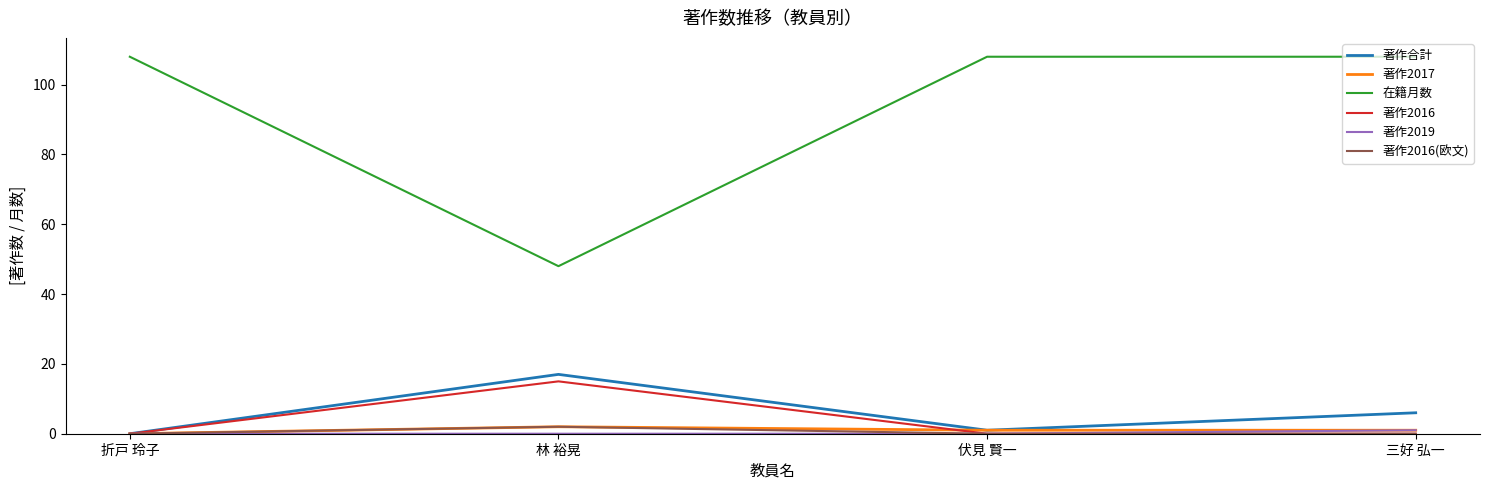

Which series changed the most between 折戸 玲子 and 林 裕晃?

在籍月数